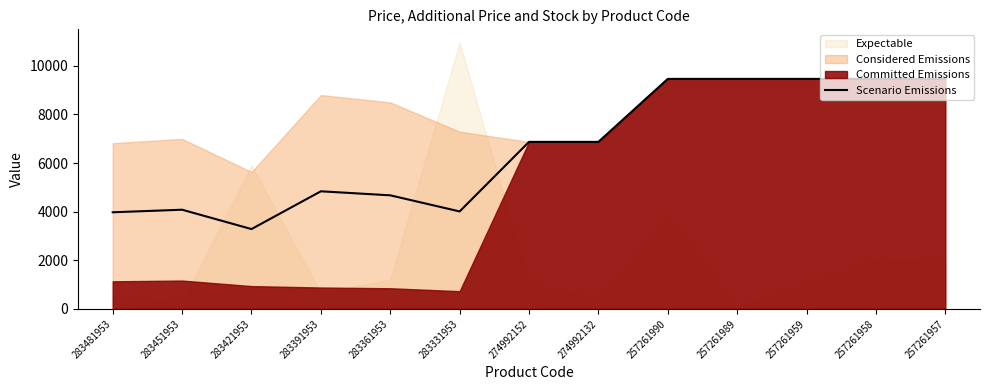

What is the sum of all values?

85887.6